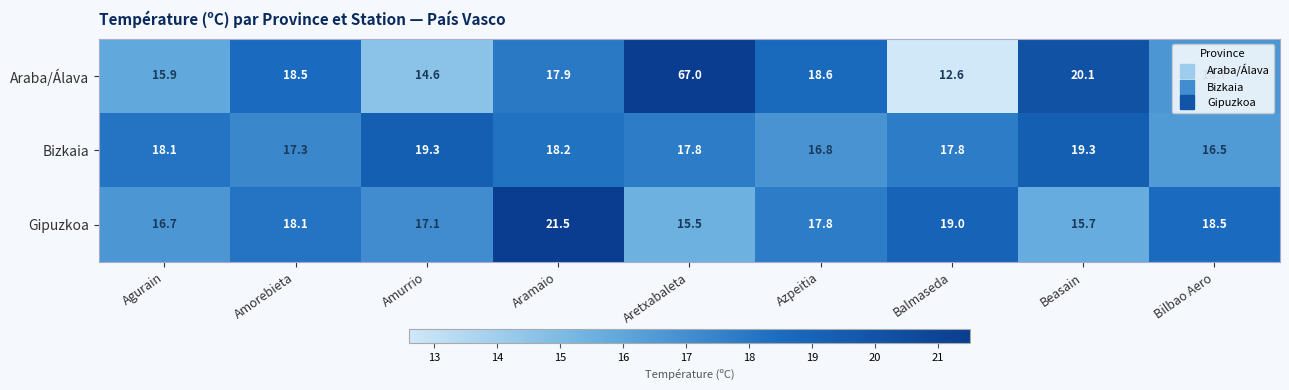

At which category is the sum across all series the highest?

Aretxabaleta